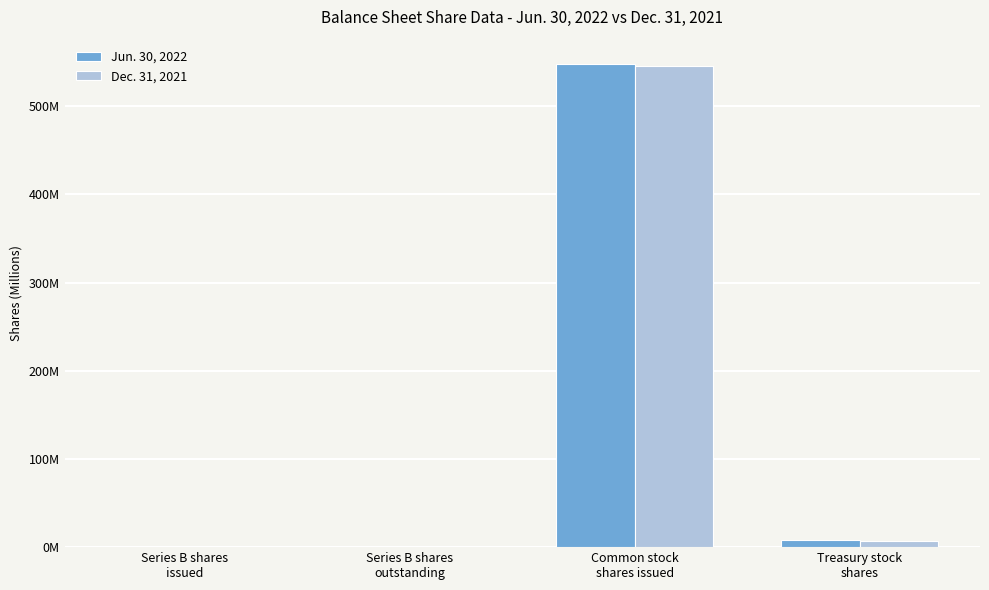

Are the bars horizontal?

No